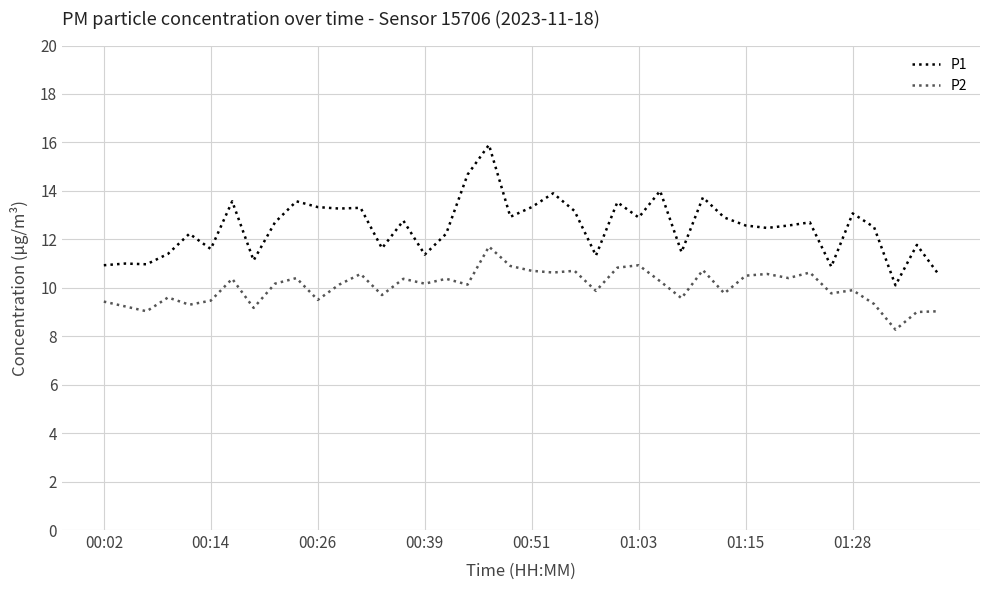

What is the difference between the maximum and minimum values in the P2 series?

3.4